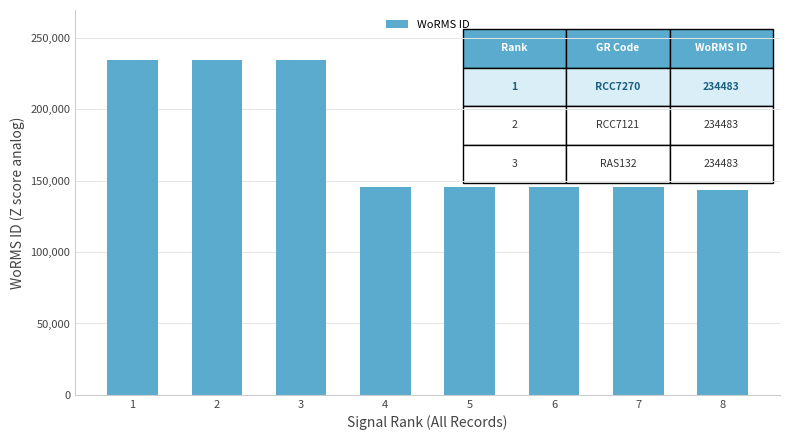

What is the smallest value displayed?

143755